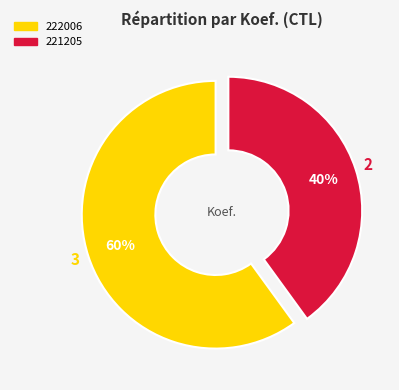

Which has a higher value, 222006 or 221205?

222006